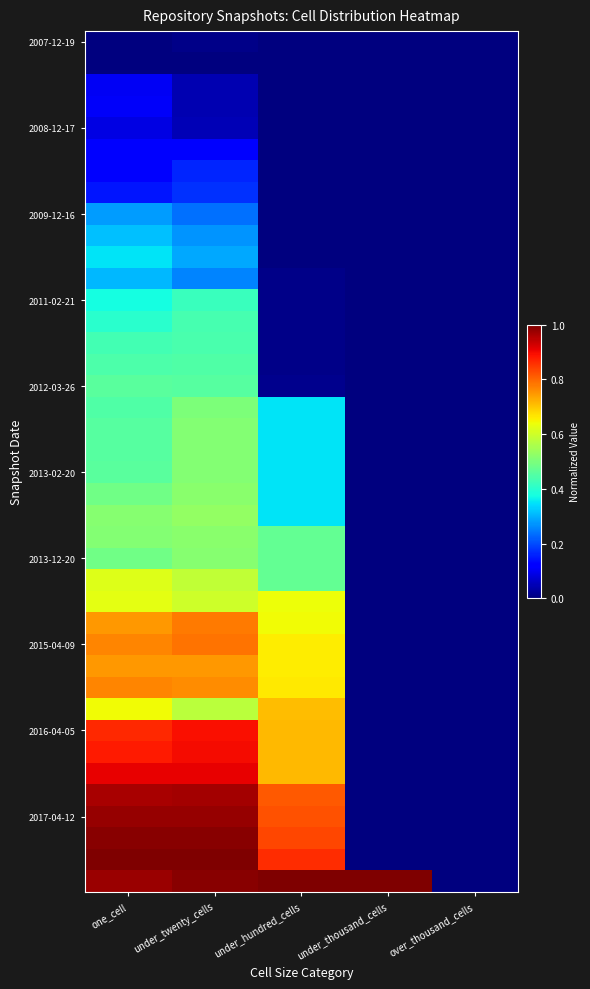

What is the spread (max minus min) of values at under_hundred_cells?

1.0